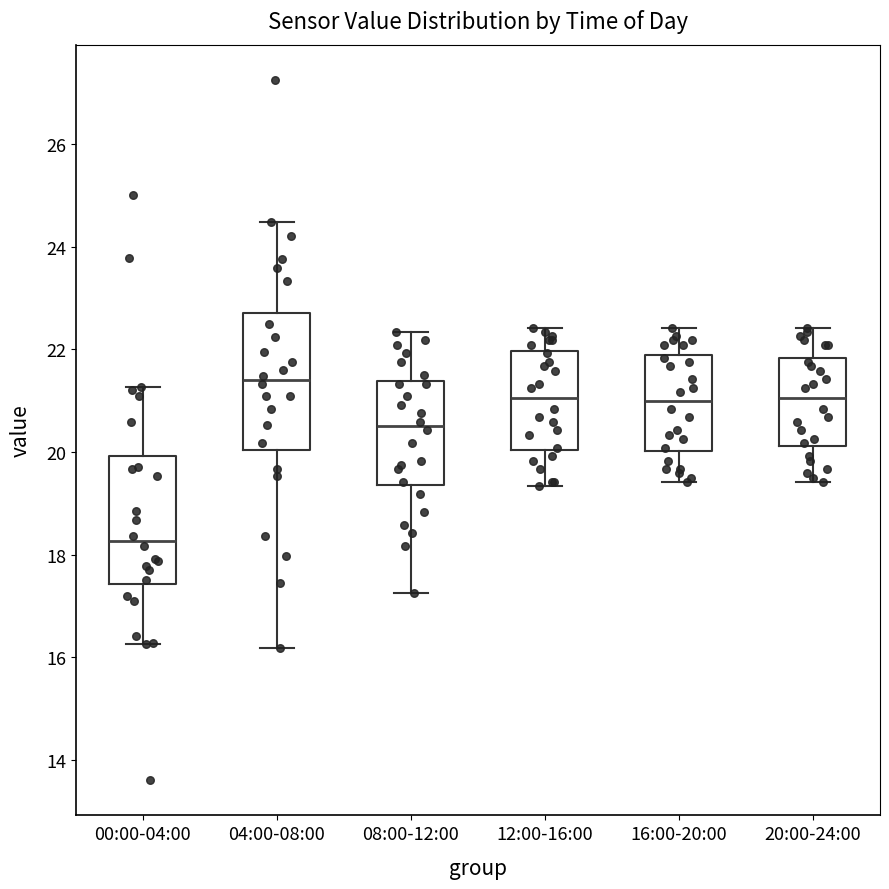

Where is the upper edge of the box for 16:00-20:00 on the y-axis? The values are not printed on the chart, so give them approximately, as read against the axis.

21.8